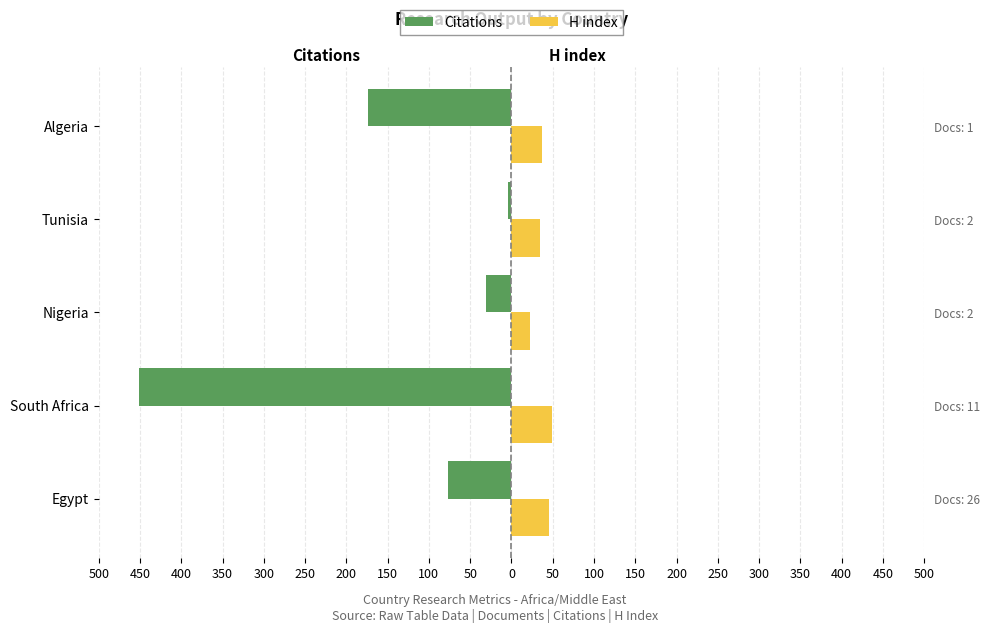

Does the chart contain stacked bars?

No